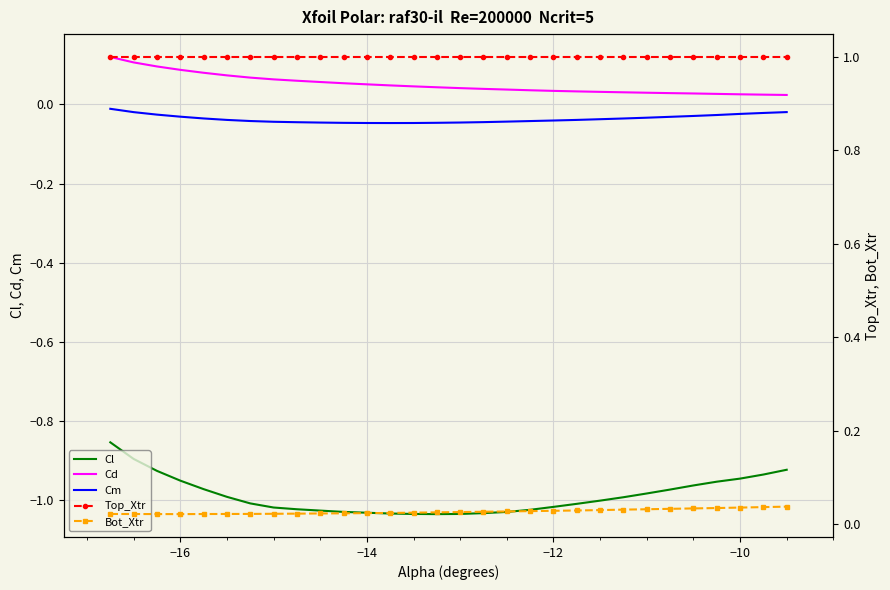

List the series in order of their peak value, lowest first.

Cl, Cm, Bot_Xtr, Cd, Top_Xtr